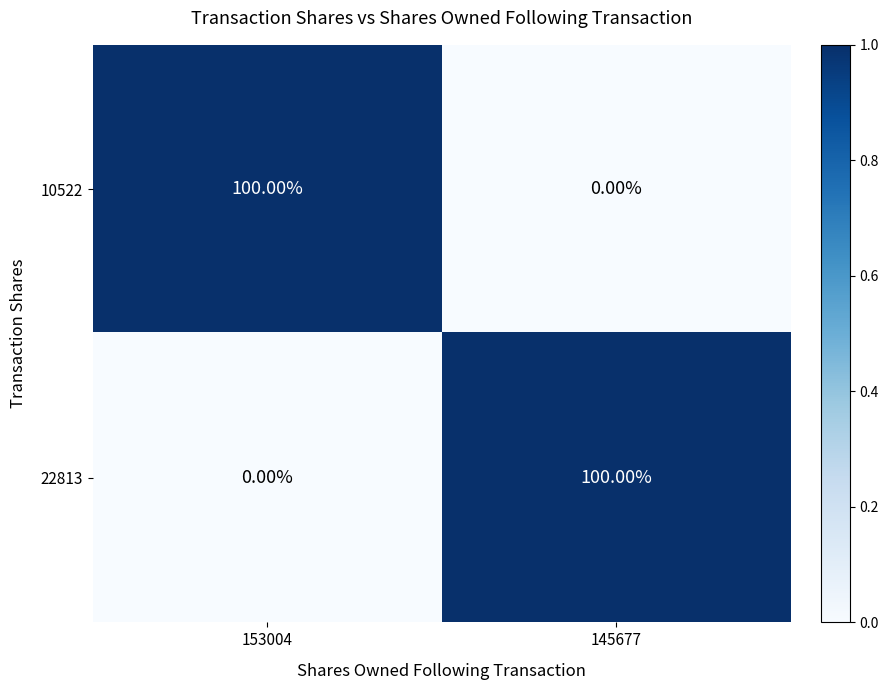

What is the average value of the 22813 series?

50